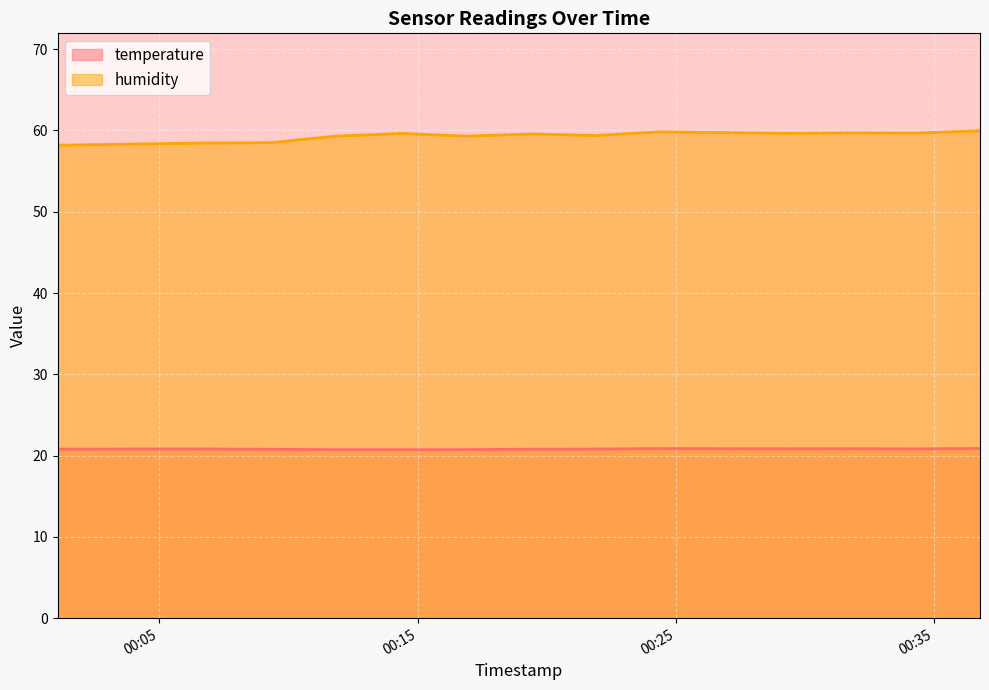

True or false: temperature and humidity intersect in this chart.

False